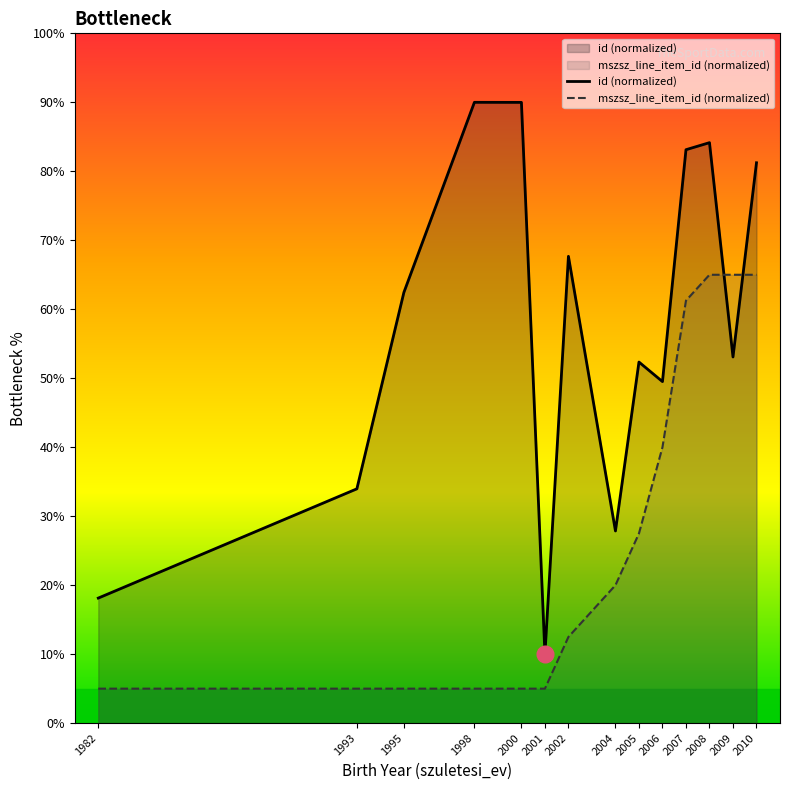

What is the lowest value of the id (normalized) series?

10.0